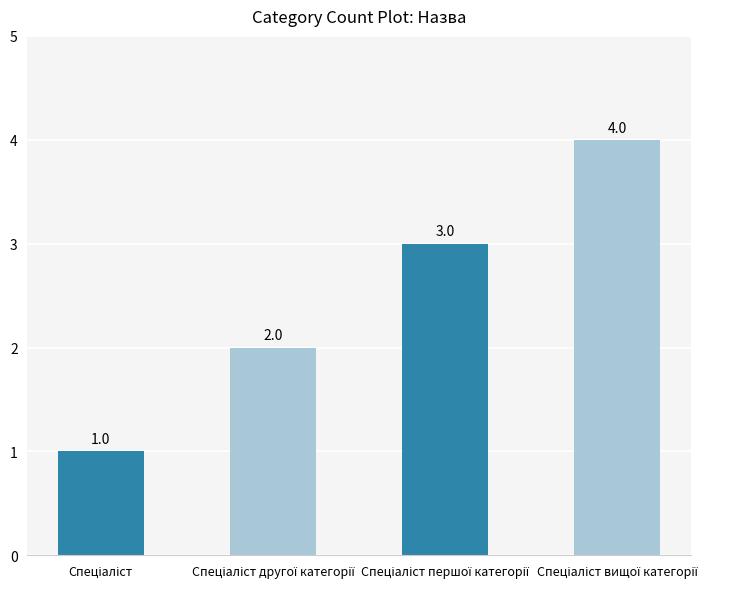

What is the minimum value shown in the chart?

1